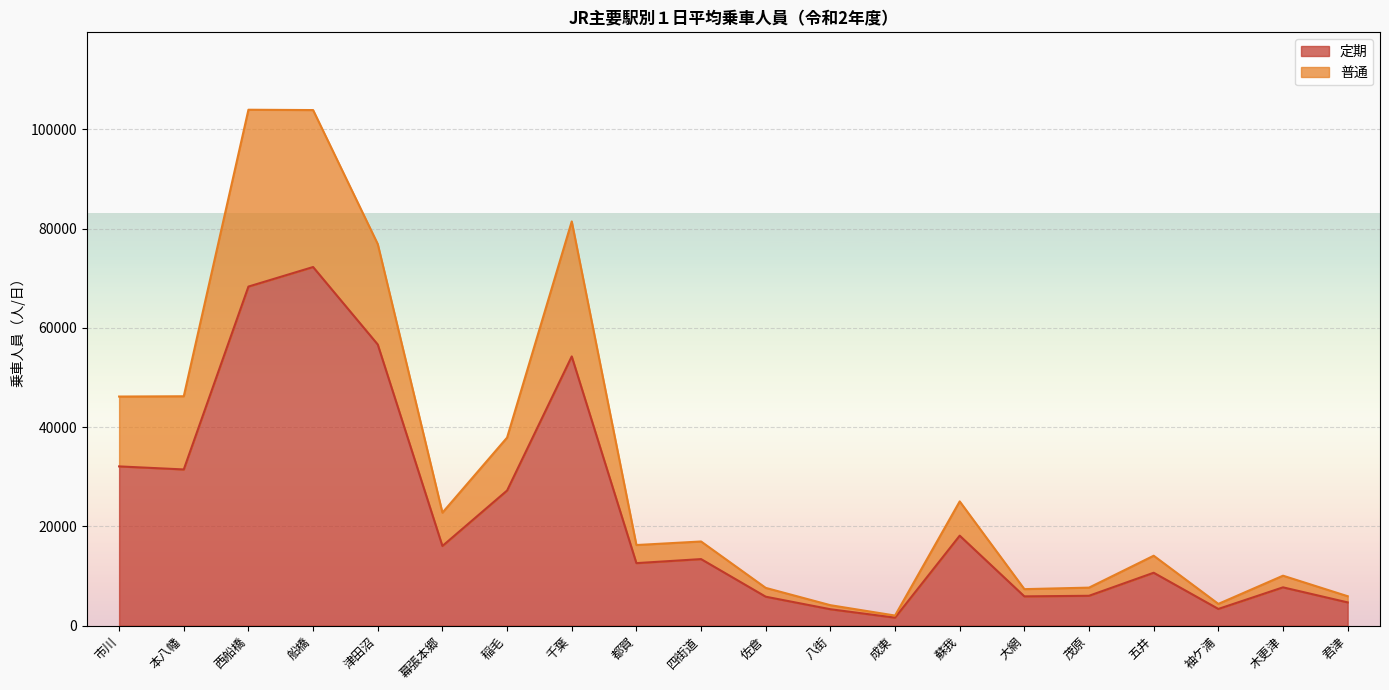

In 普通, how many points are higher than both neighbors (excluding endpoints)?

6